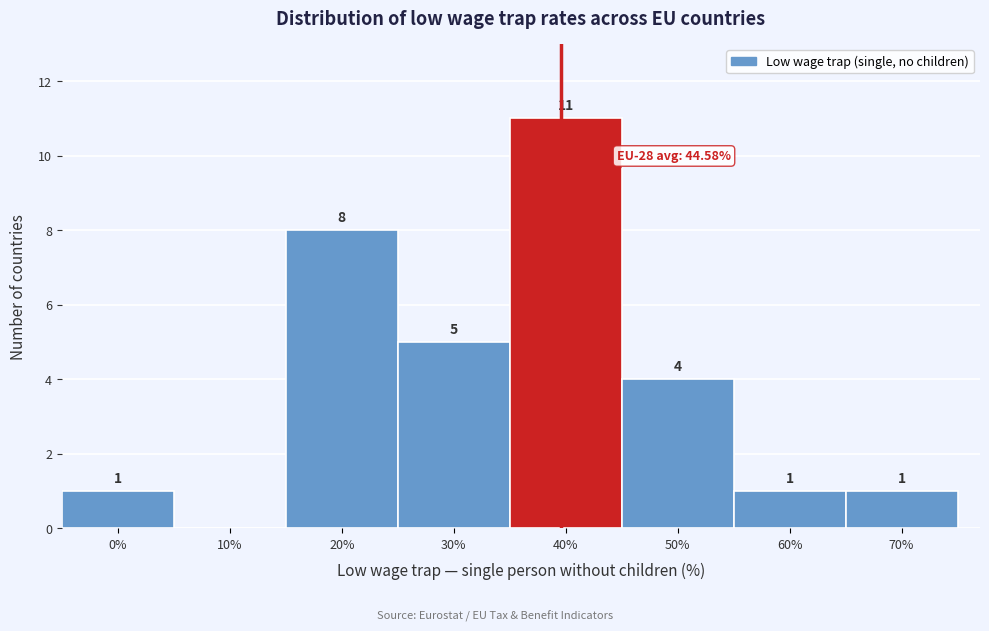

Reading left to right, what are all the values shown in this chart?

0%=1	10%=0	20%=8	30%=5	40%=11	50%=4	60%=1	70%=1